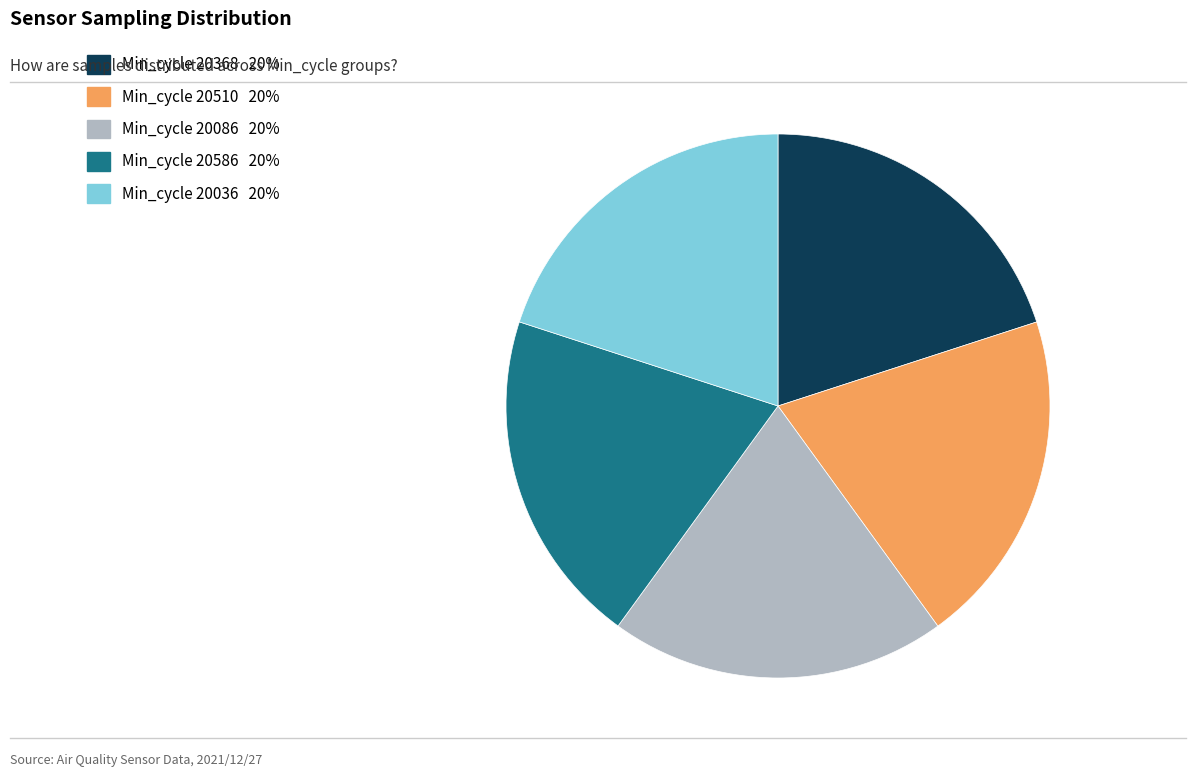

Is there a majority slice in this chart?

No